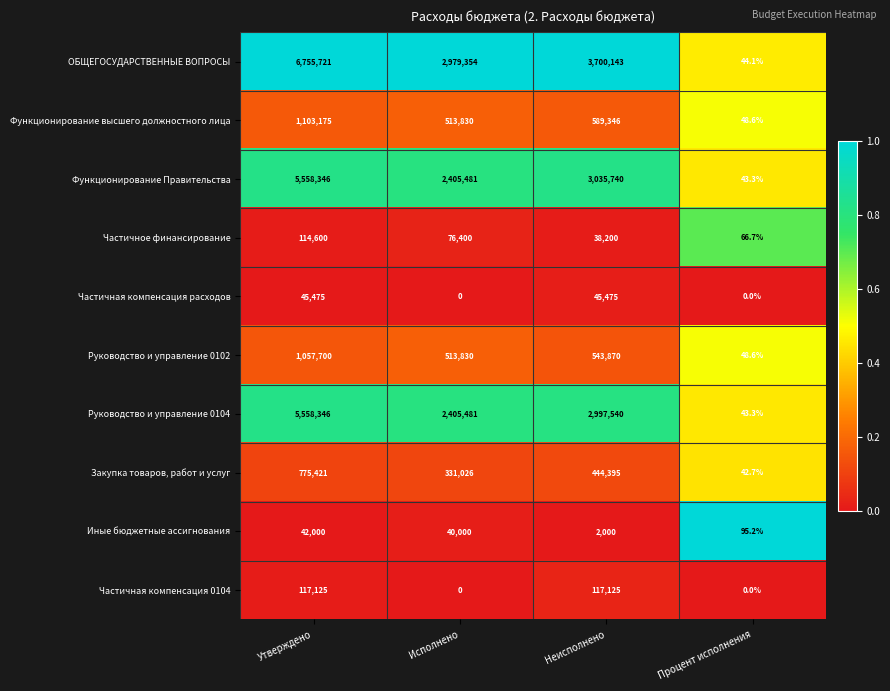

At which category is the sum across all series the highest?

Утверждено